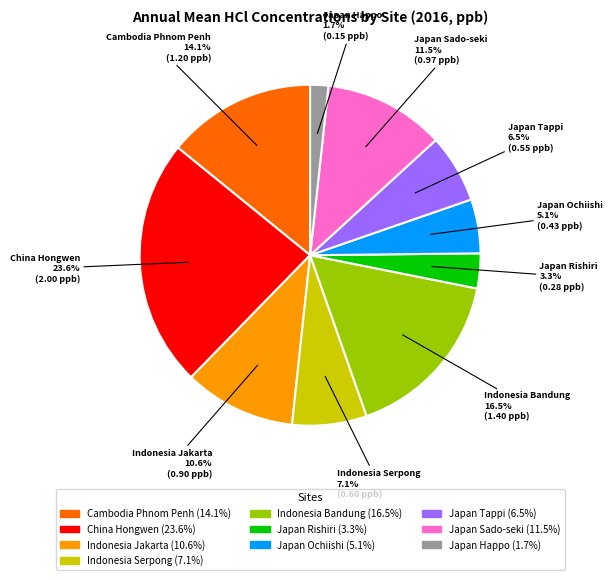

To the nearest percent, what is the average slice percentage?

10%